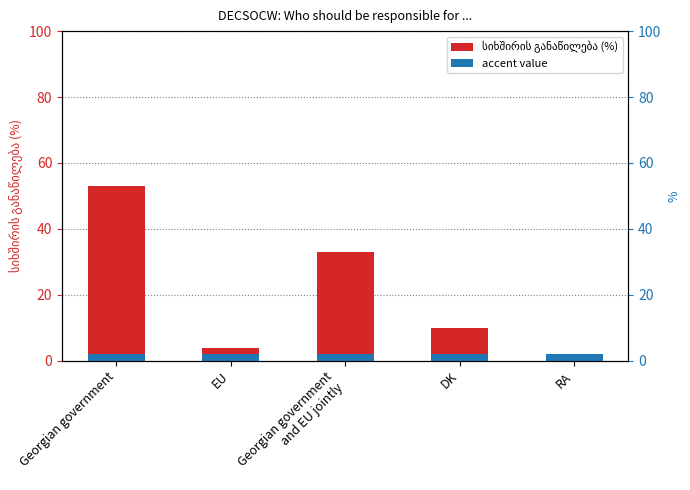

What is the value of the 3rd bar from the left?

33